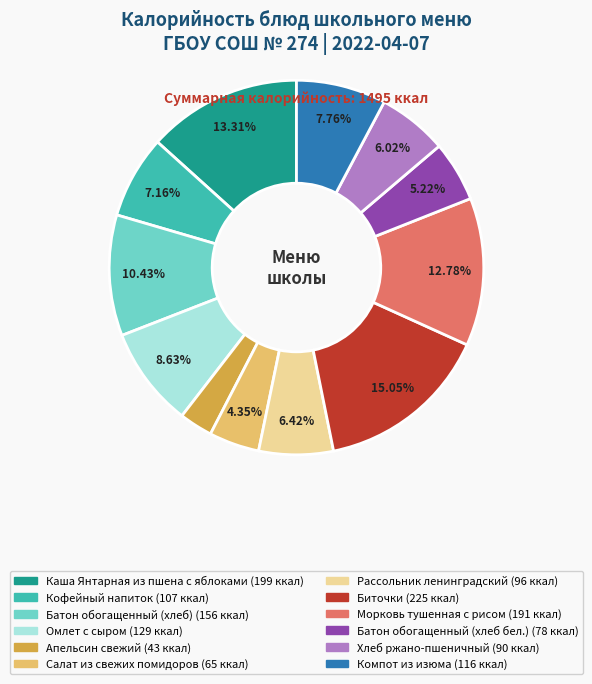

Between Батон обогащенный (хлеб) and Биточки, which is larger?

Биточки